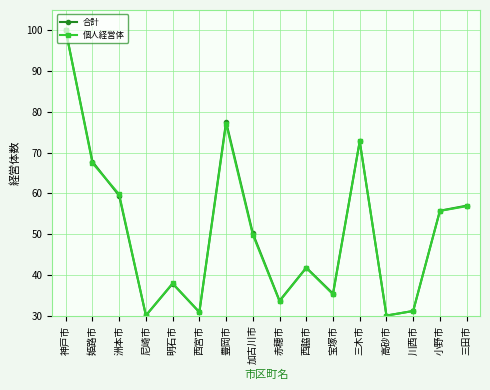

Which label corresponds to the largest value in the chart?

神戸市